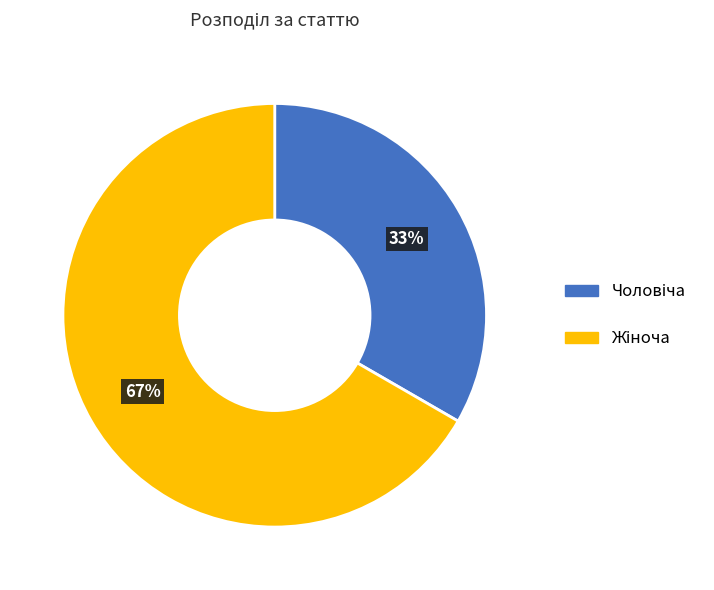

To the nearest percent, what is the average slice percentage?

50%